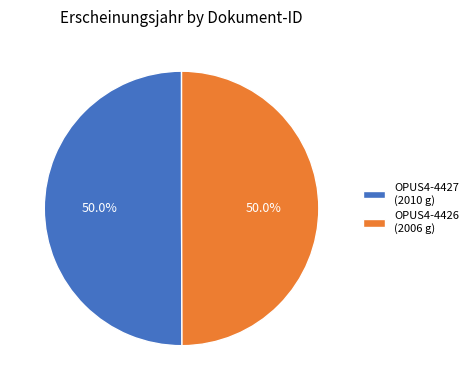

To the nearest percent, what is the average slice percentage?

50%